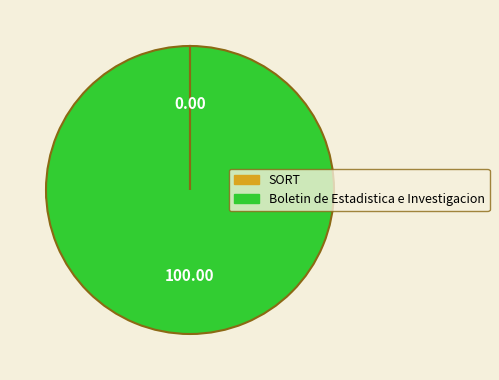

Which slice is the largest?

Boletin de Estadistica e Investigacion